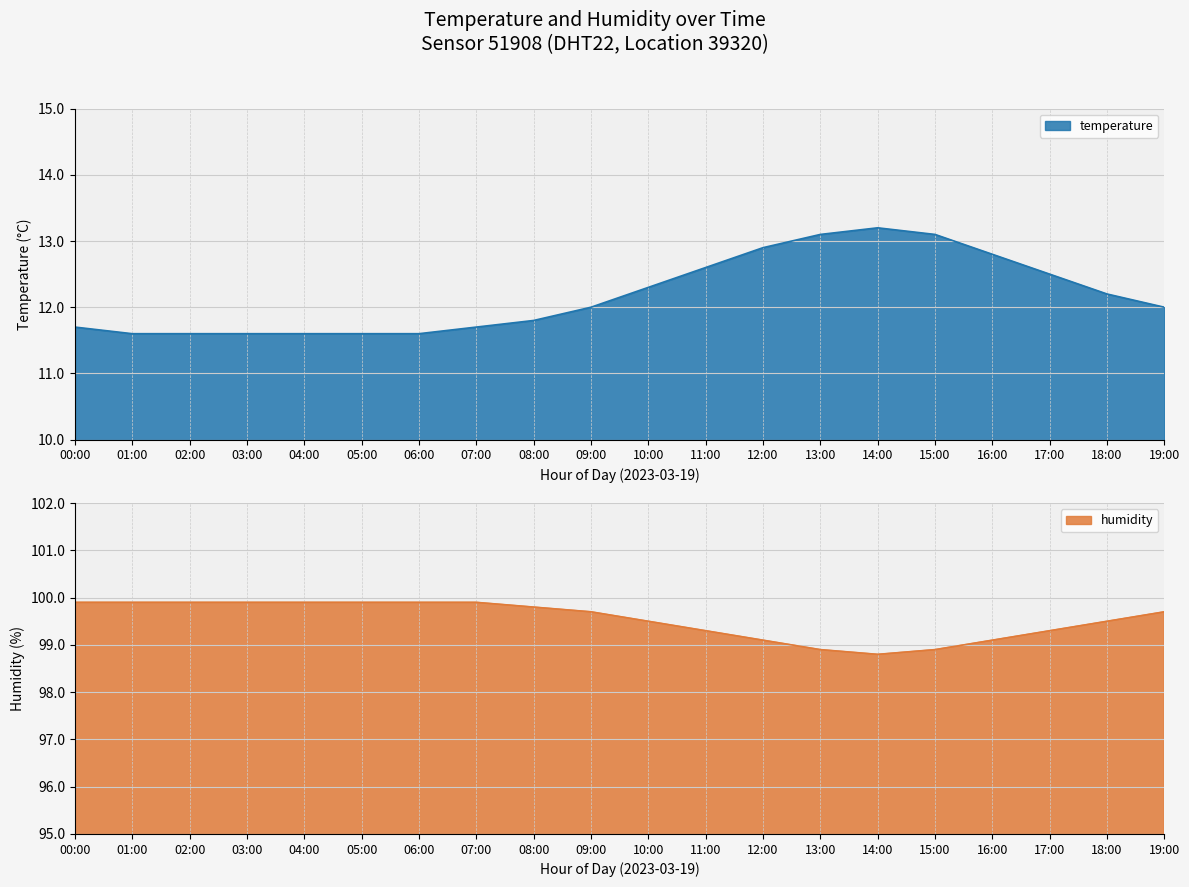

Which series has the largest total across all categories?

humidity